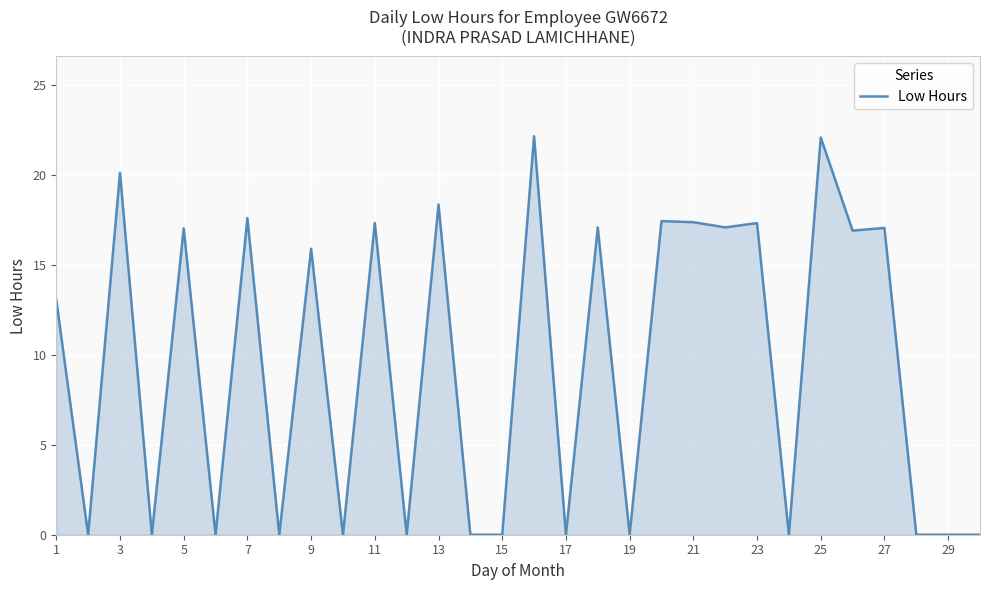

What is the difference between the maximum and minimum values?

22.2